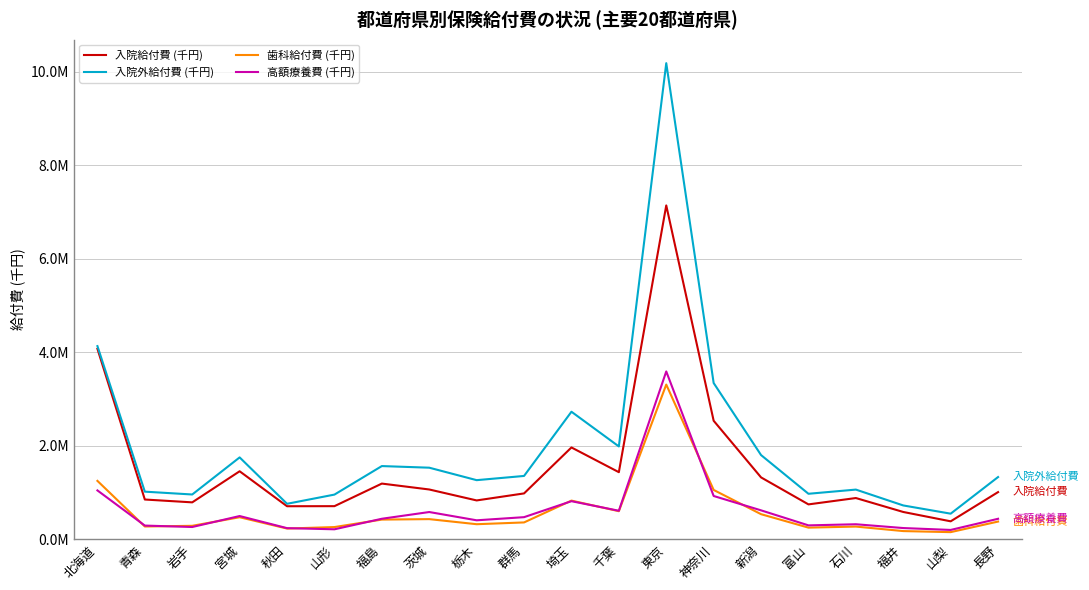

Reading right to left, transcribe all the data shown in this chart.

入院給付費 (千円): 1012058.7	387254.5	587122.9	885237.1	749350.0	1326484.5	2538009.2	7143178.5	1438275.4	1966975.7	984039.5	833923.5	1068135.1	1194356.0	711563.5	709888.6	1457701.3	792830.9	853552.0	4077191.7
入院外給付費 (千円): 1334205.1	550910.8	726772.0	1065816.0	976266.2	1803906.5	3344876.8	10185377.6	1988827.6	2730869.0	1357649.1	1267533.3	1534123.3	1568789.2	958888.0	762187.9	1754215.6	961124.0	1021684.5	4134549.7
歯科給付費 (千円): 382074.3	155917.7	178455.4	274860.9	252358.4	539754.4	1058413.0	3311791.0	603752.9	830462.3	363514.0	325519.0	434201.1	424276.4	264490.0	232817.8	474546.3	291314.9	276429.0	1252275.4
高額療養費 (千円): 441451.9	203111.2	243416.1	324602.6	300614.9	621973.5	928944.3	3592702.6	613173.3	817854.9	476188.4	409063.9	586065.7	442045.8	216687.6	241355.1	500296.3	265508.0	296396.8	1047972.5